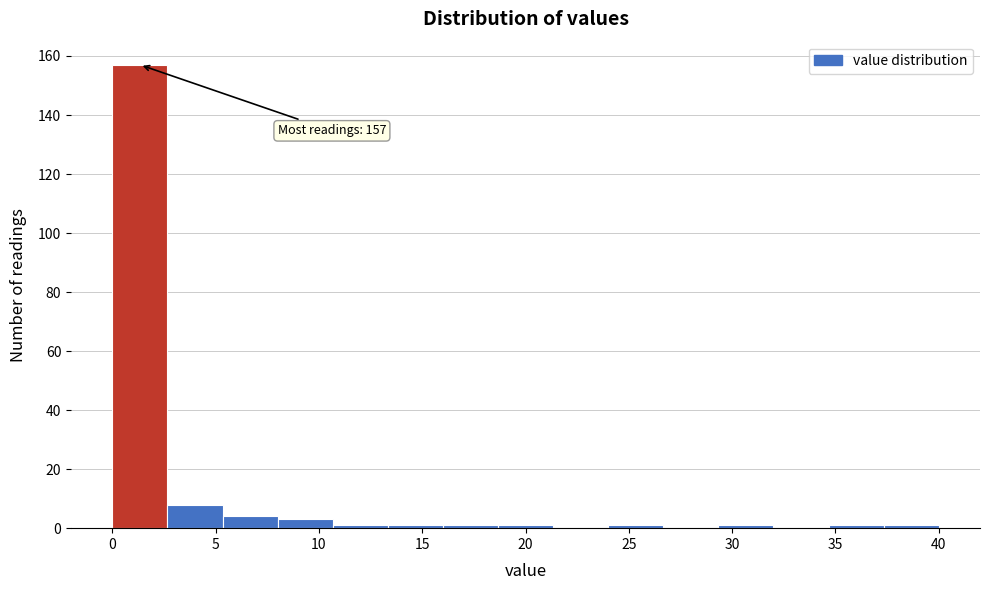

Which range on the x-axis has the tallest bar?

0.0 to 2.5